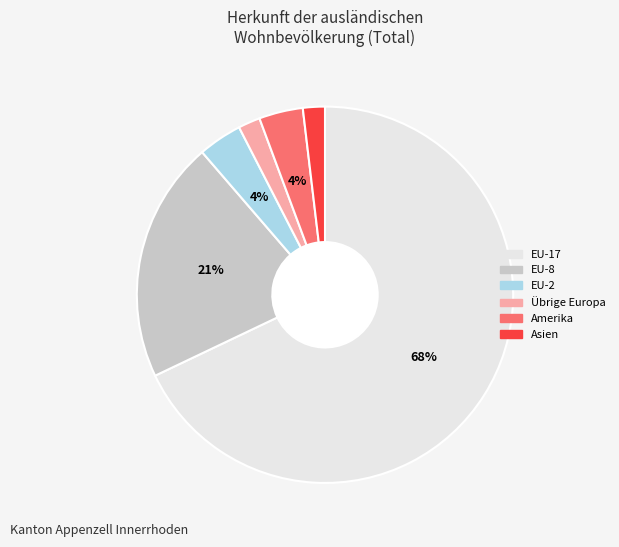

How many segments does this pie chart have?

6